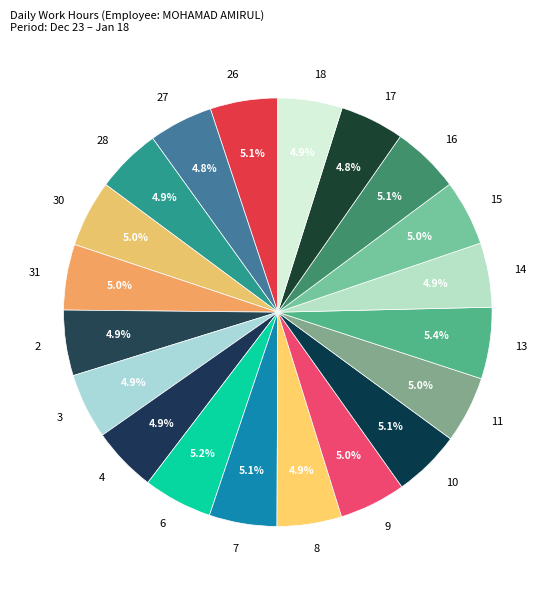

Approximately how many times larger is the value at 10 compared to 3?

1.0